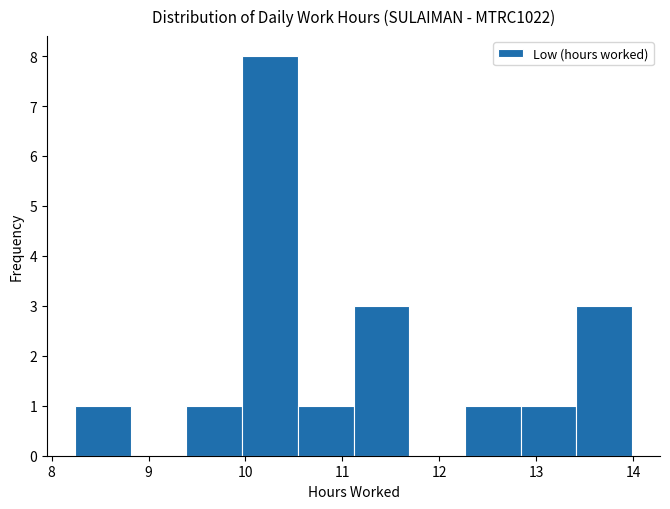

Reading left to right, transcribe this chart: for each bar, give the range it covers on the x-axis and its height. Neither the bar edges nor the heights are printed on the chart, so give them approximately, as read against the axes.

8.2 to 8.8: 1
8.8 to 9.4: 0
9.4 to 10.0: 1
10.0 to 10.5: 8
10.5 to 11.1: 1
11.1 to 11.7: 3
11.7 to 12.3: 0
12.3 to 12.8: 1
12.8 to 13.4: 1
13.4 to 14.0: 3